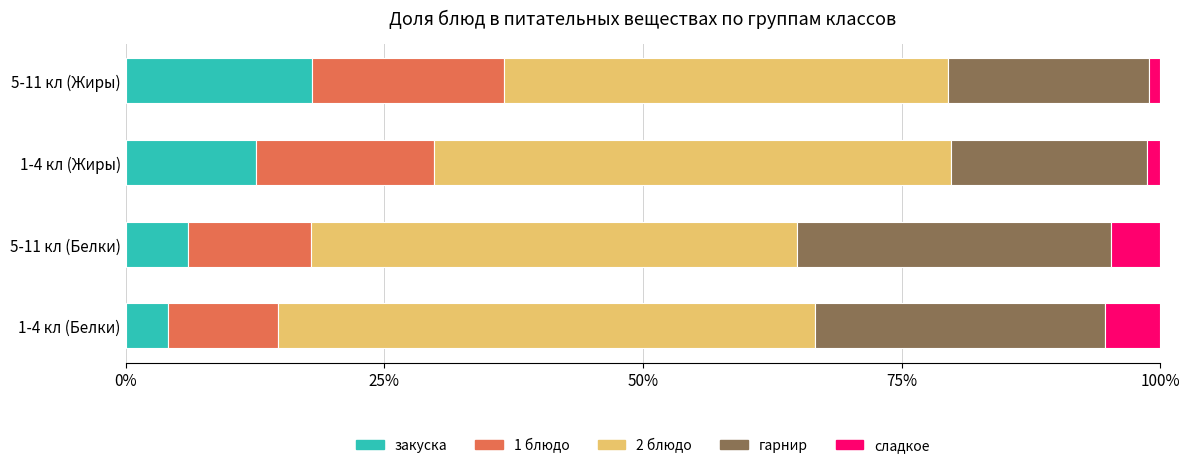

What is the total value across all series at 1-4 кл (Белки)?

100.0